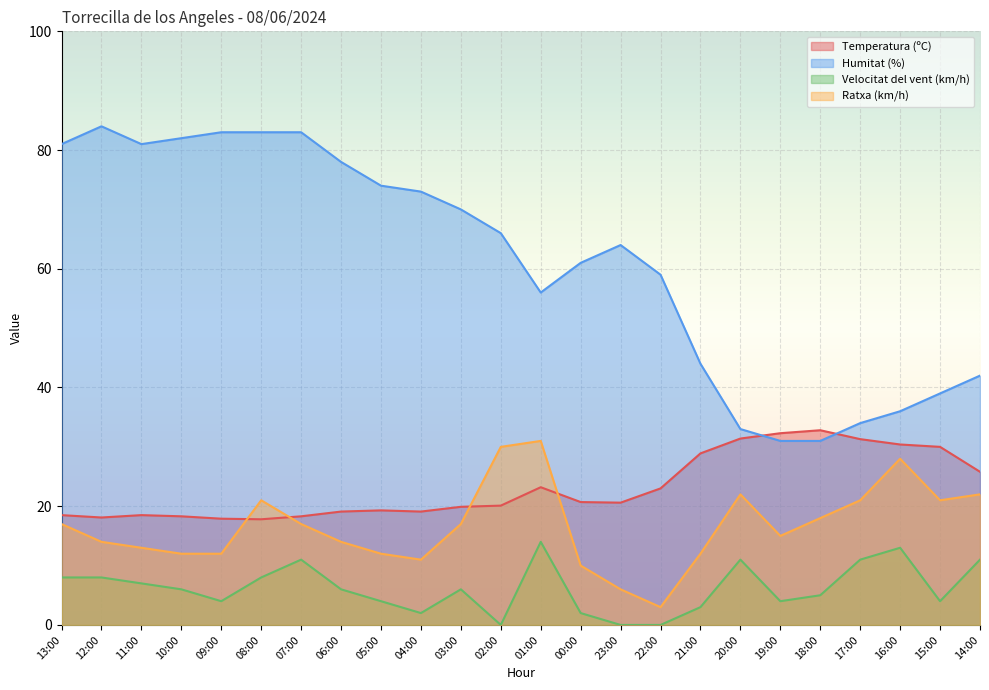

Reading left to right, extract all data points from this chart.

Temperatura (ºC): 18.5	18.1	18.5	18.3	17.9	17.8	18.3	19.1	19.3	19.1	19.9	20.1	23.2	20.7	20.6	23.0	28.9	31.4	32.3	32.8	31.3	30.4	30.0	25.8
Humitat (%): 81.0	84.0	81.0	82.0	83.0	83.0	83.0	78.0	74.0	73.0	70.0	66.0	56.0	61.0	64.0	59.0	44.0	33.0	31.0	31.0	34.0	36.0	39.0	42.0
Velocitat del vent (km/h): 8.0	8.0	7.0	6.0	4.0	8.0	11.0	6.0	4.0	2.0	6.0	0.0	14.0	2.0	0.0	0.0	3.0	11.0	4.0	5.0	11.0	13.0	4.0	11.0
Ratxa (km/h): 17.0	14.0	13.0	12.0	12.0	21.0	17.0	14.0	12.0	11.0	17.0	30.0	31.0	10.0	6.0	3.0	12.0	22.0	15.0	18.0	21.0	28.0	21.0	22.0